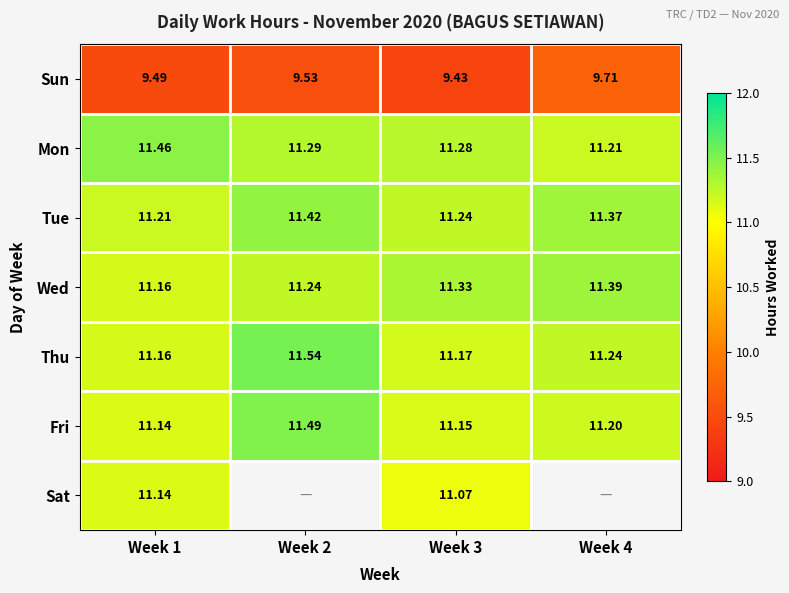

What is the average value of the Wed series?

11.3